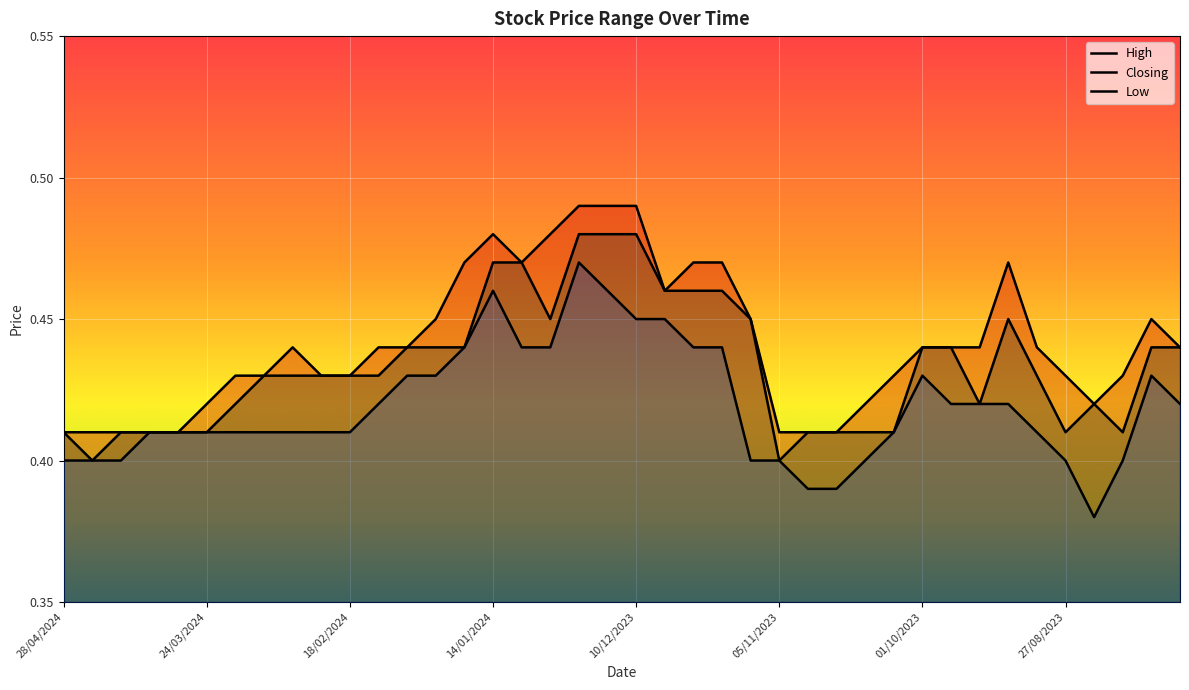

Which has a higher value, 31/12/2023 or 30/07/2023?

31/12/2023